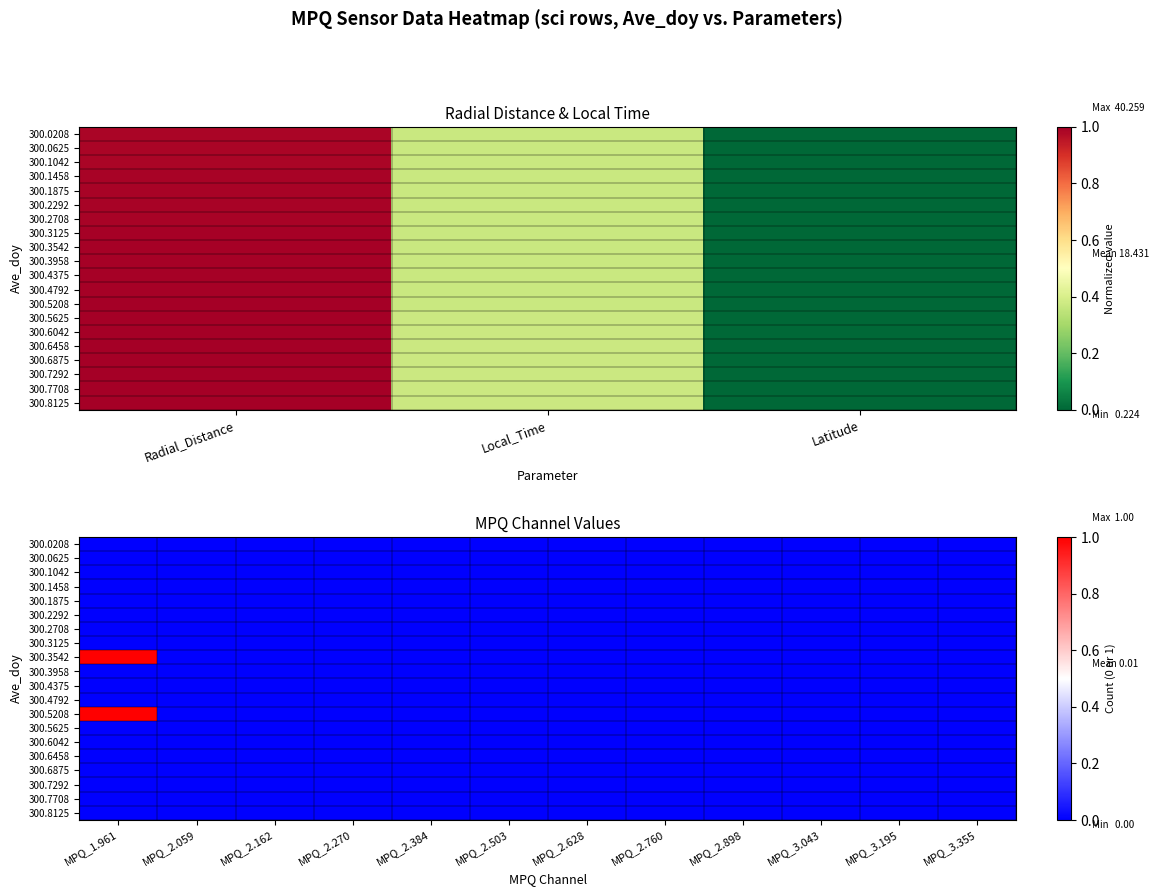

True or false: 300.4375 has a value of 0 at MPQ_2.384.

True